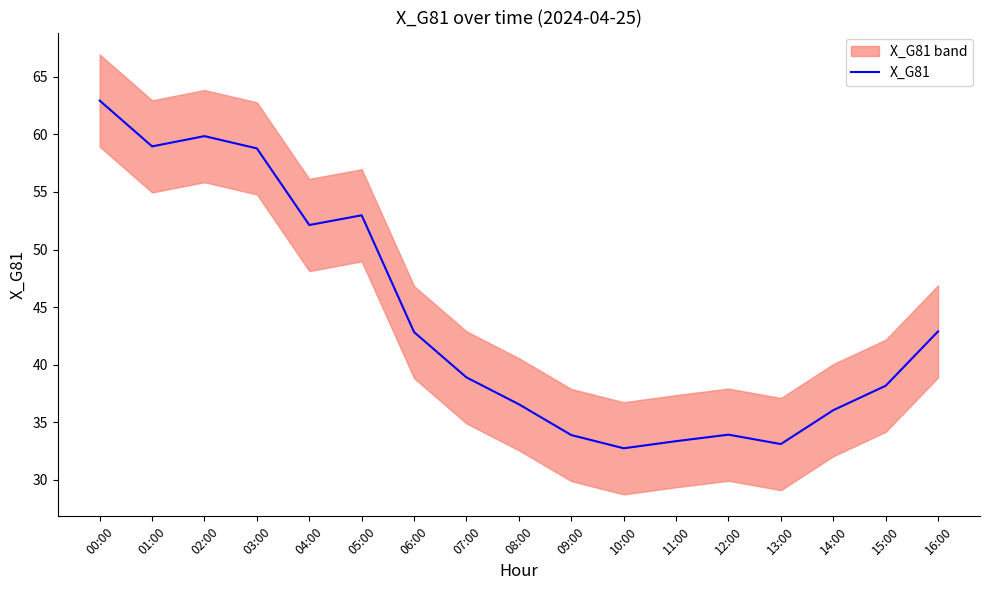

Reading left to right, extract all data points from this chart.

00:00=62.9	01:00=59.0	02:00=59.8	03:00=58.8	04:00=52.1	05:00=53.0	06:00=42.8	07:00=38.9	08:00=36.6	09:00=33.9	10:00=32.7	11:00=33.4	12:00=33.9	13:00=33.1	14:00=36.0	15:00=38.2	16:00=42.9